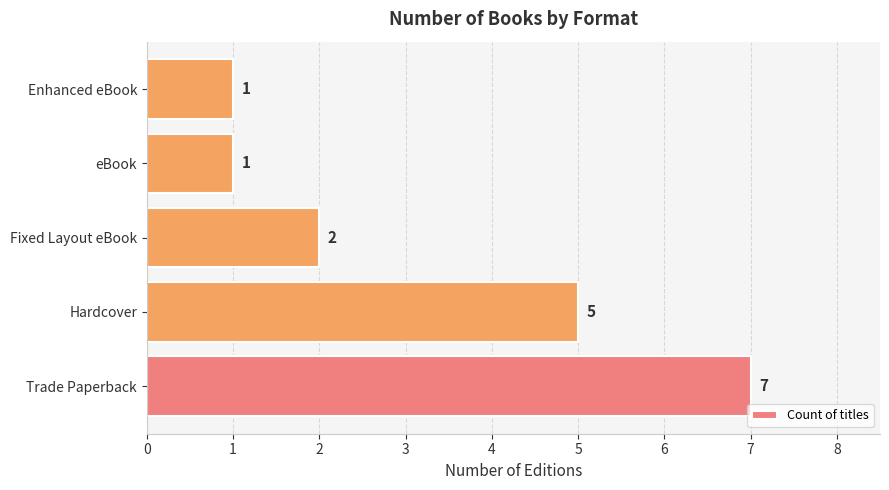

True or false: the data shows 2 at Fixed Layout eBook.

True